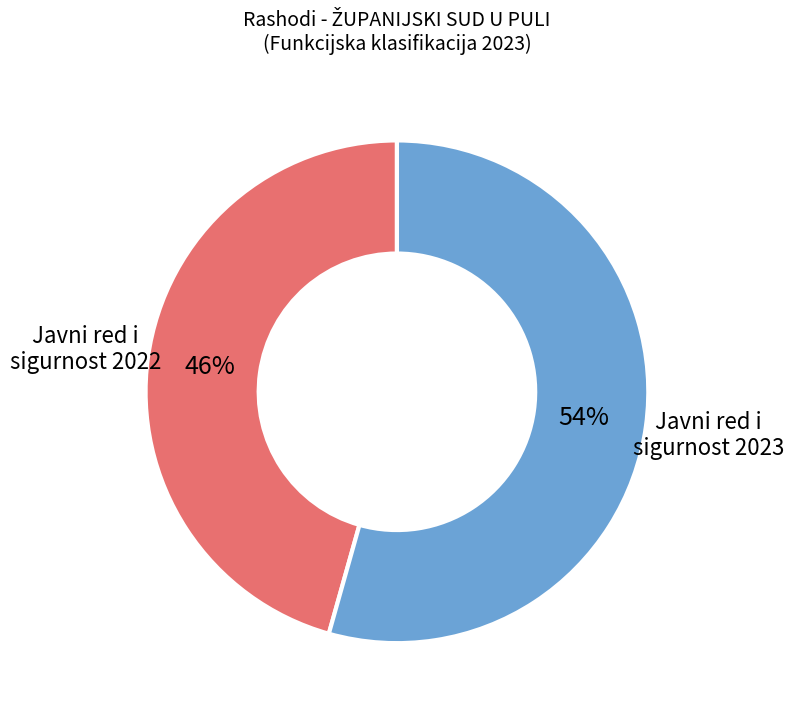

Is it true that Javni red i sigurnost 2022 is 46% of the pie?

True